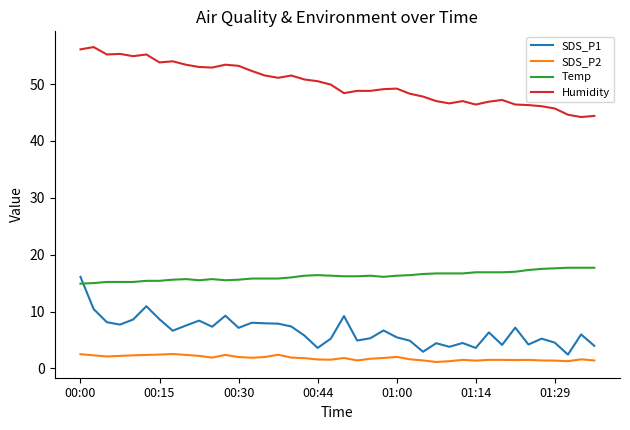

What are all the series names shown in the legend?

SDS_P1, SDS_P2, Temp, Humidity